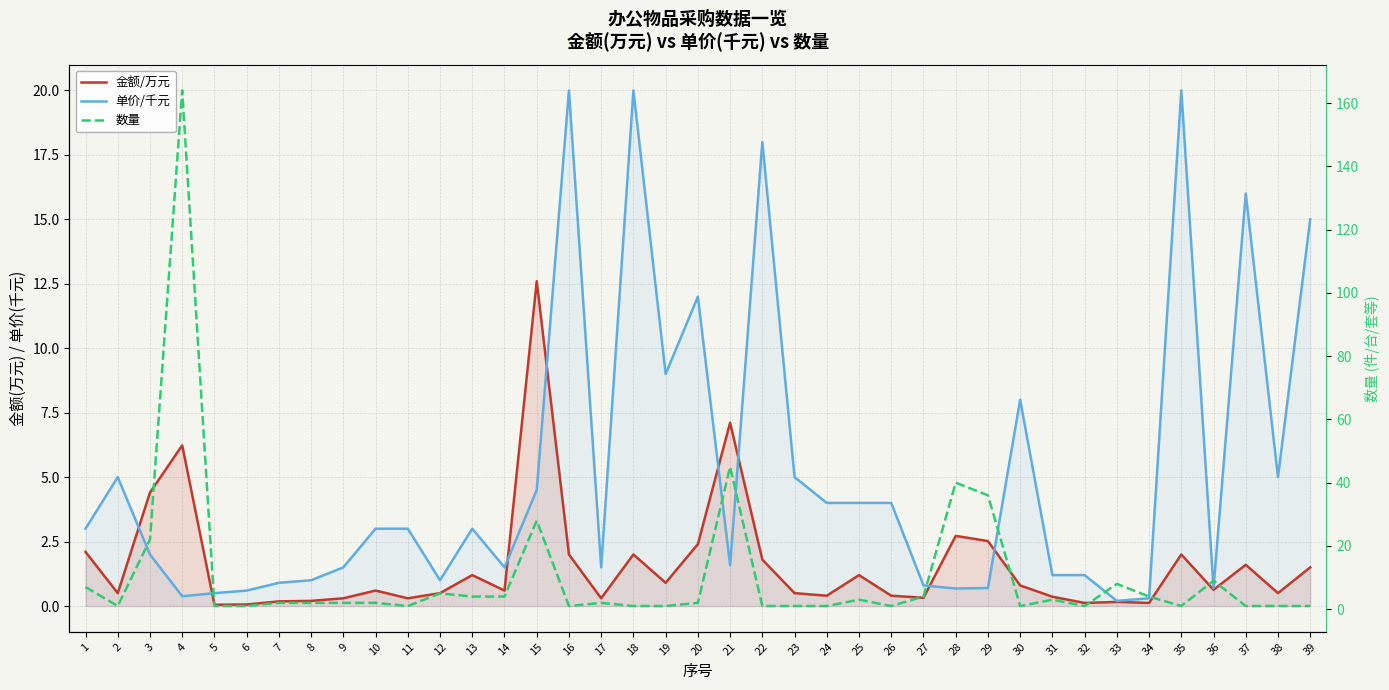

Does the chart have visible grid lines?

Yes